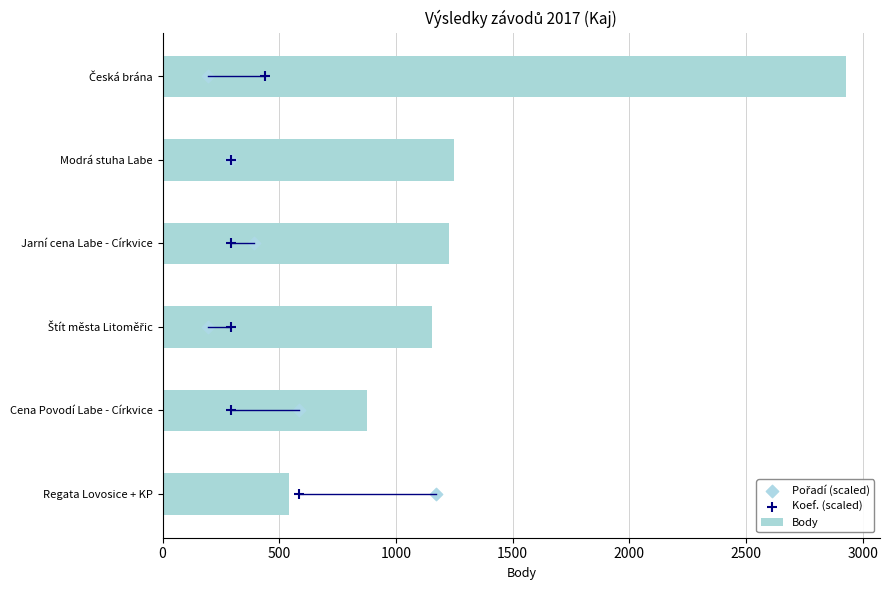

Which series has the largest total across all categories?

Body